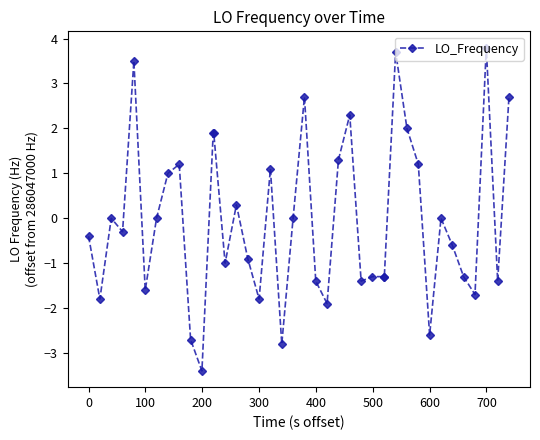

What is the smallest value displayed?

-3.4